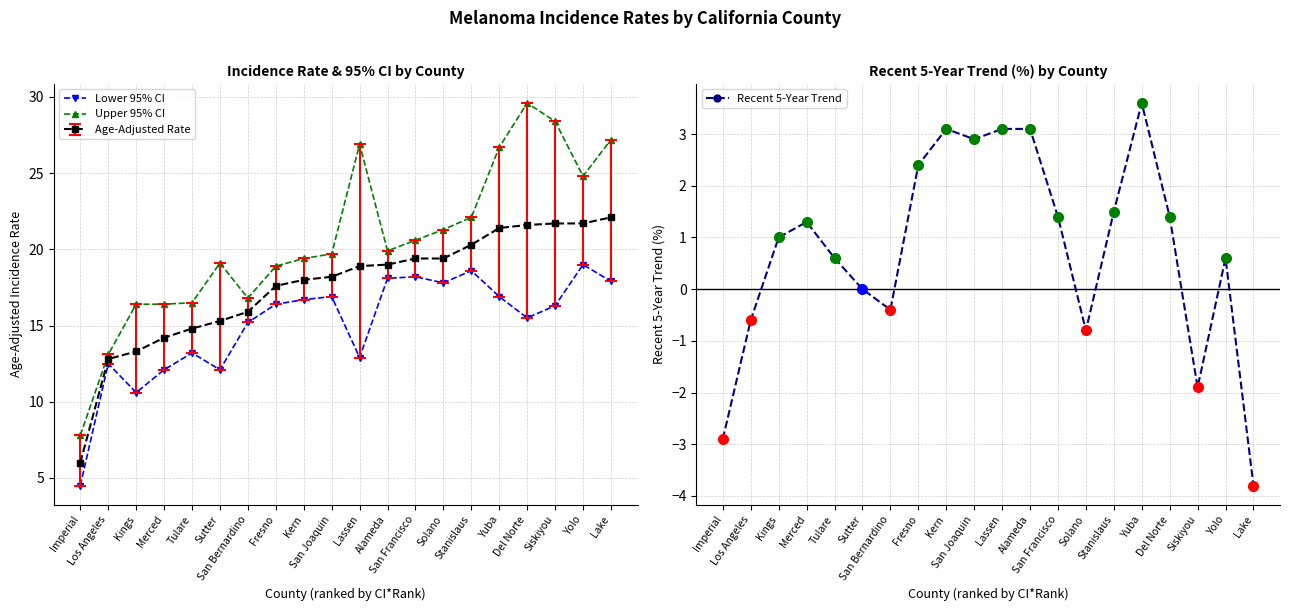

Rank the series by their maximum value, from highest to lowest.

Upper 95% CI, Lower 95% CI, Recent 5-Year Trend